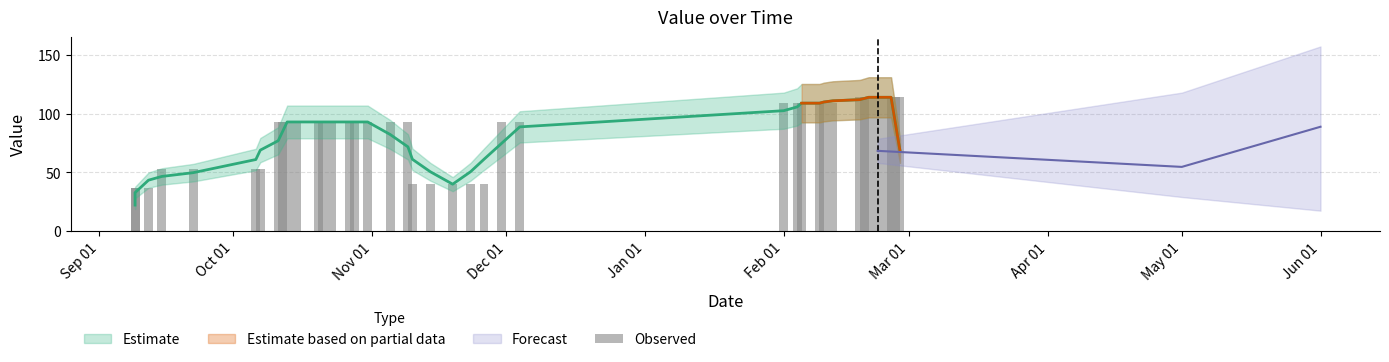

What is the value of the 29th bar from the left?

109